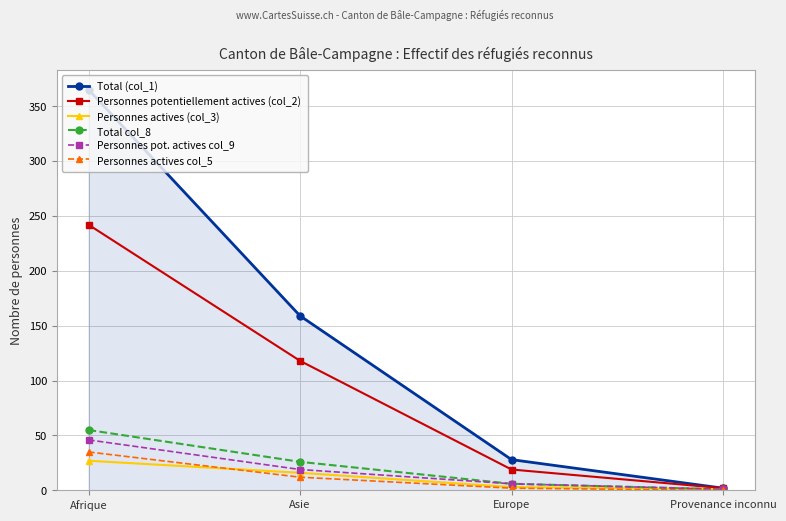

Reading left to right, extract all data points from this chart.

Total (col_1): Afrique=365	Asie=159	Europe=28	Provenance inconnu=2
Personnes potentiellement actives (col_2): Afrique=242	Asie=118	Europe=19	Provenance inconnu=2
Personnes actives (col_3): Afrique=27	Asie=16	Europe=3	Provenance inconnu=1
Total col_8: Afrique=55	Asie=26	Europe=6	Provenance inconnu=1
Personnes pot. actives col_9: Afrique=46	Asie=19	Europe=6	Provenance inconnu=1
Personnes actives col_5: Afrique=35	Asie=12	Europe=2	Provenance inconnu=0